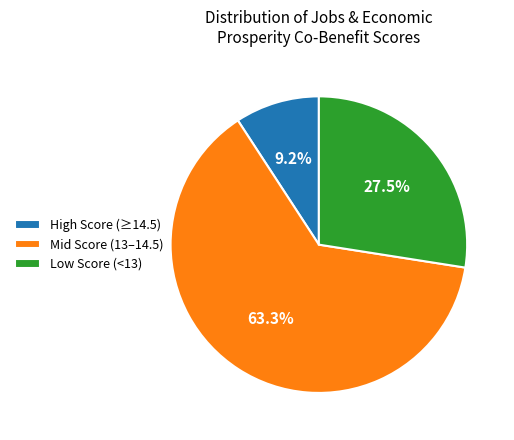

Is there any slice that represents more than half of the pie?

Yes